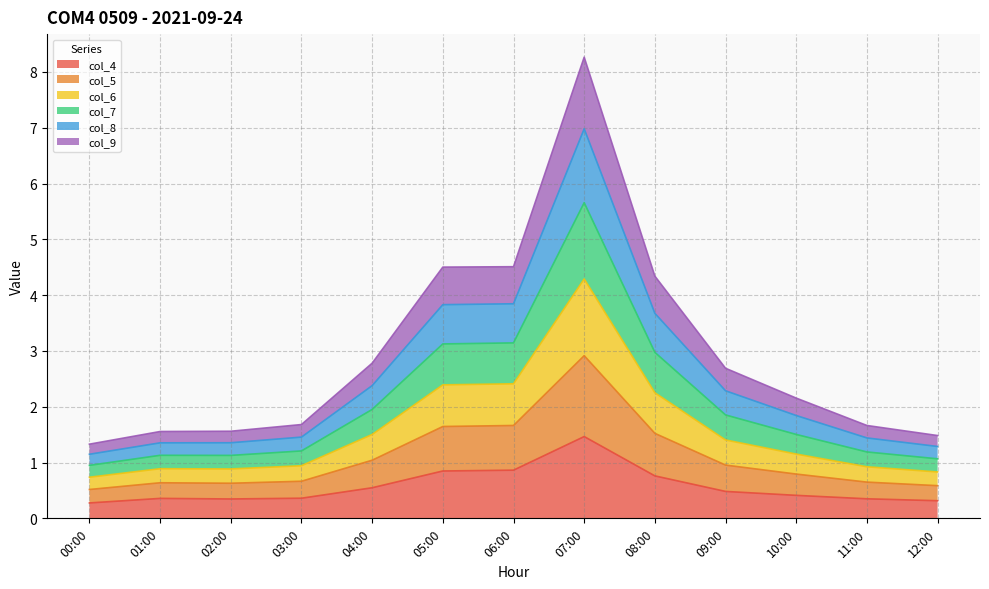

True or false: col_4 has a value of 0.3 at 02:00.

True